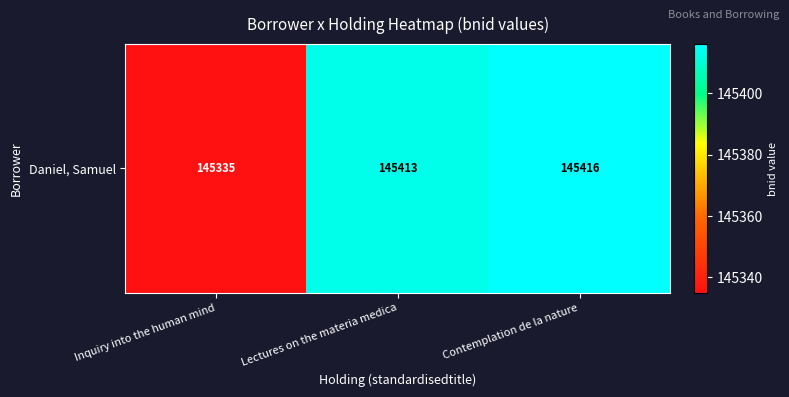

Reading right to left, what are all the values shown in this chart?

Contemplation de la nature=145416	Lectures on the materia medica=145413	Inquiry into the human mind=145335